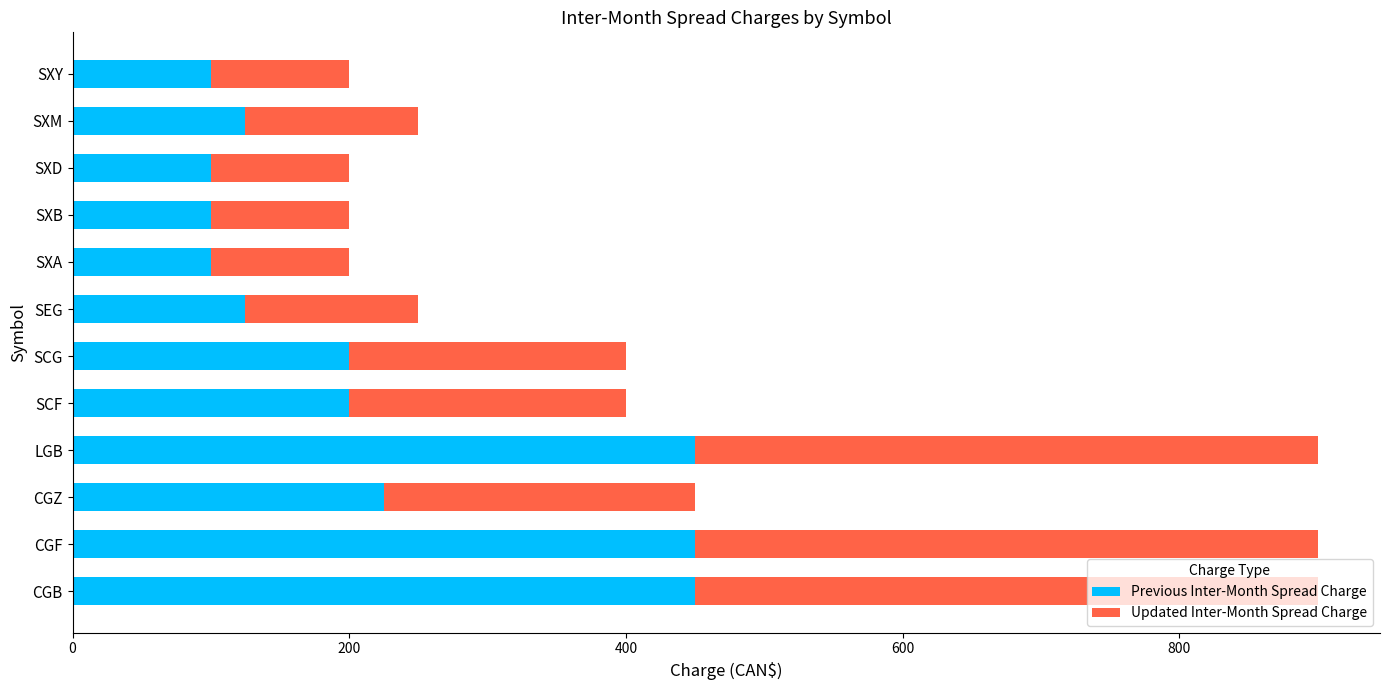

The value of Previous Inter-Month Spread Charge at SXA is 172. True or false?

False